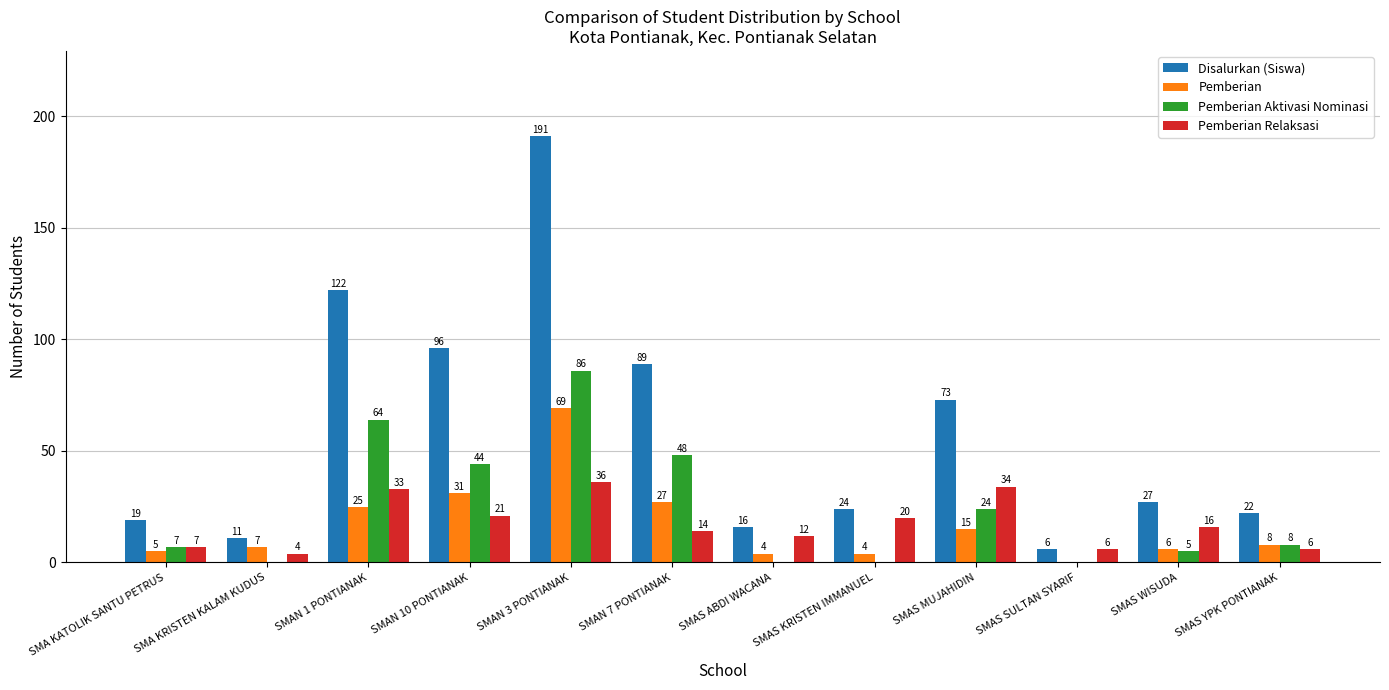

Is the value of Pemberian at SMA KATOLIK SANTU PETRUS greater than the value of Disalurkan (Siswa) at SMAS KRISTEN IMMANUEL?

No